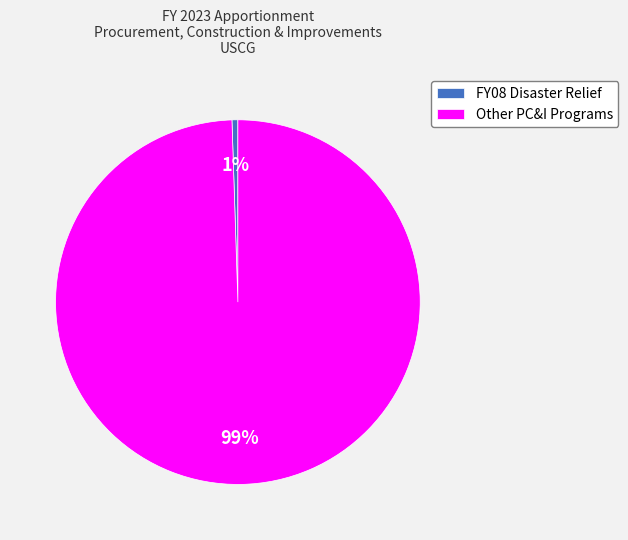

Rank the categories by value from highest to lowest.

Other PC&I Programs, FY08 Disaster Relief